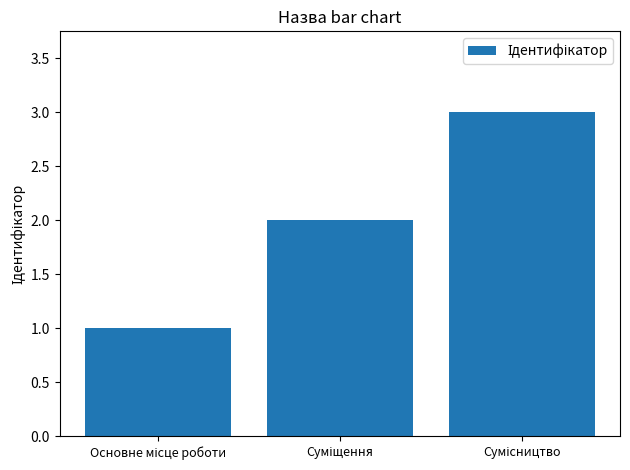

What is the average value?

2